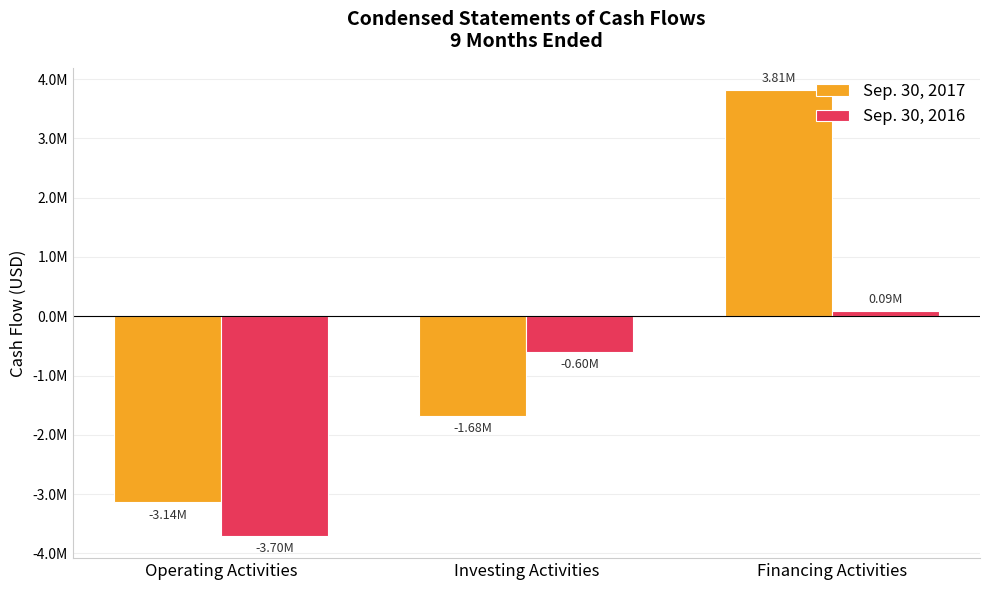

Does the chart contain any negative values?

Yes